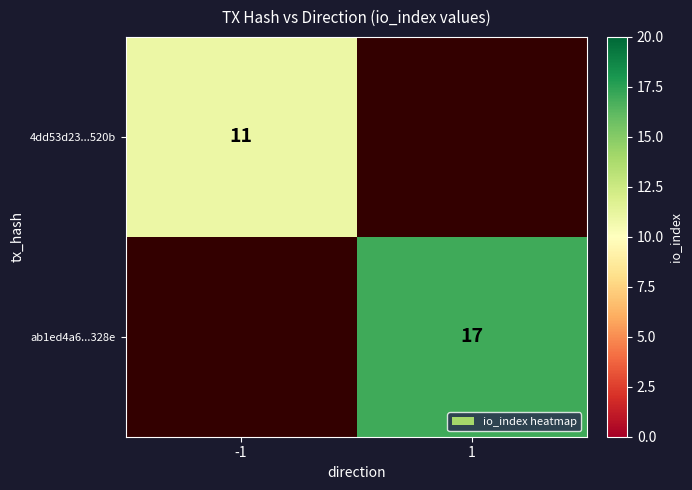

Between 1 and -1, which is larger?

-1